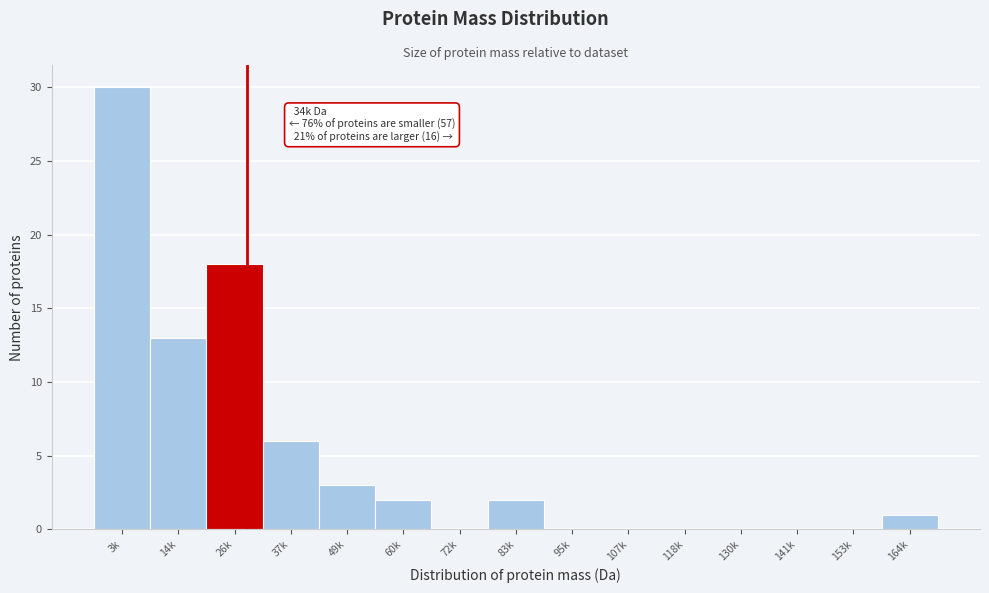

Reading left to right, transcribe all the data shown in this chart.

3k=30	14k=13	26k=18	37k=6	49k=3	60k=2	72k=0	83k=2	95k=0	107k=0	118k=0	130k=0	141k=0	153k=0	164k=1